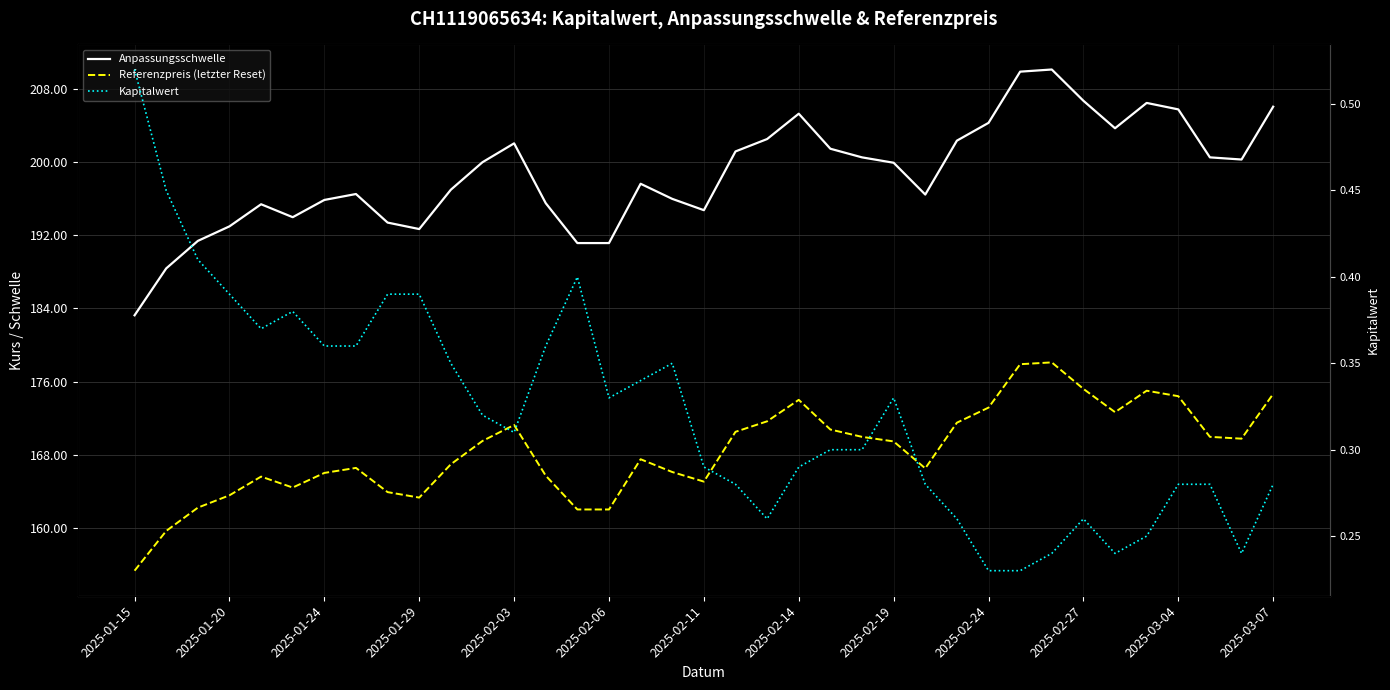

Is it true that Kapitalwert equals 0.3 at 20?

False